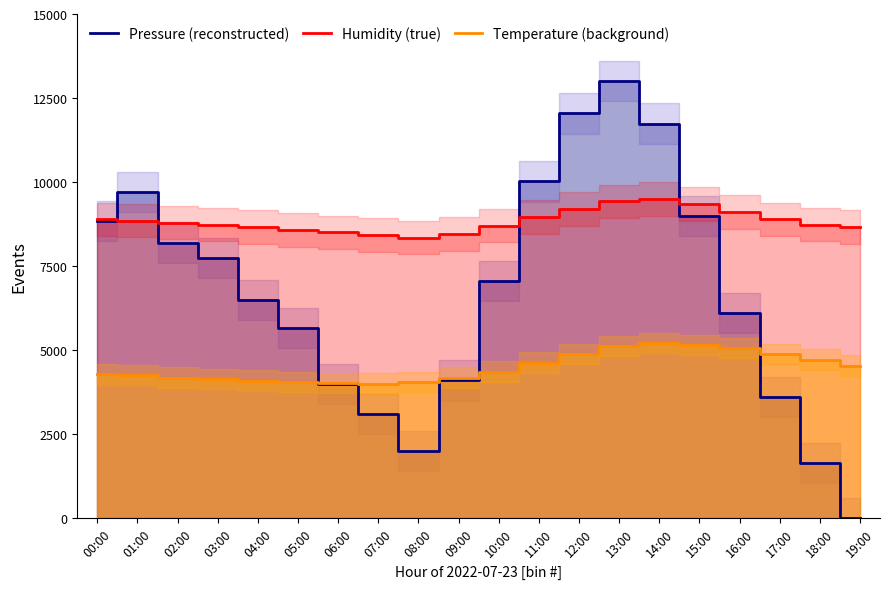

Reading left to right, transcribe all the data shown in this chart.

Pressure (reconstructed): 8840.0	9700.0	8200.0	7740.0	6500.0	5660.0	4000.0	3100.0	2000.0	4100.0	7060.0	10020.0	12040.0	13000.0	11740.0	9000.0	6100.0	3600.0	1640.0	0.0
Humidity (true): 8888.6	8856.5	8795.2	8733.9	8657.3	8580.6	8504.0	8427.4	8350.8	8458.1	8703.2	8963.7	9193.5	9423.4	9500.0	9346.8	9116.9	8887.1	8733.9	8657.3
Temperature (background): 4275.8	4272.2	4184.9	4131.5	4095.9	4060.3	4024.7	4006.8	4060.3	4184.9	4363.0	4630.1	4897.3	5111.0	5200.0	5164.4	5075.3	4897.3	4719.2	4541.1